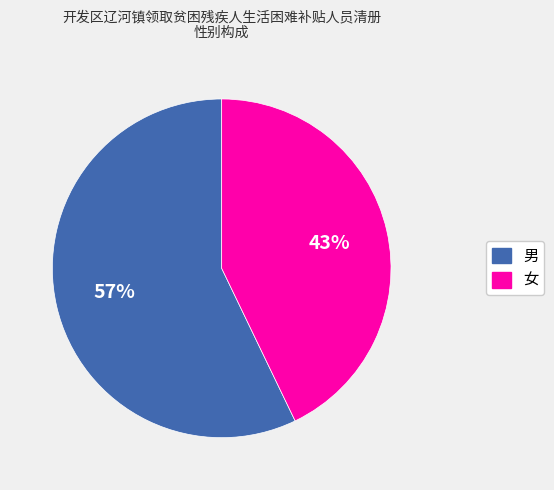

To the nearest percent, what portion does 女 represent?

43%